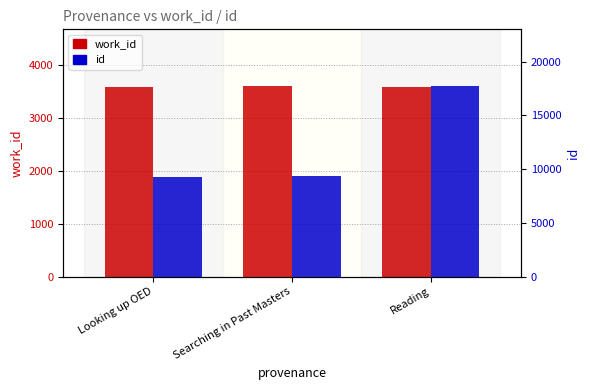

How many bars are there in each group?

2